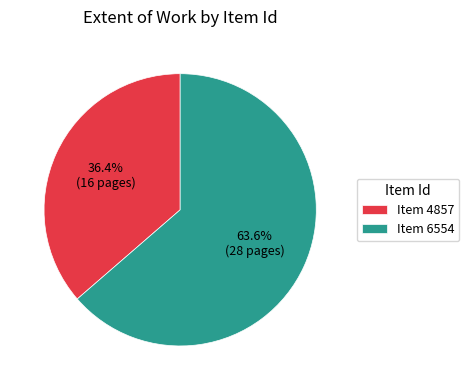

Is the sum of Item 4857 and Item 6554 greater than half?

Yes